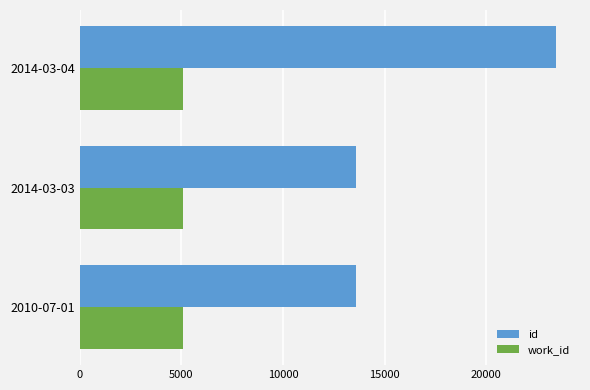

What is the total value across all series at 2010-07-01?

18649